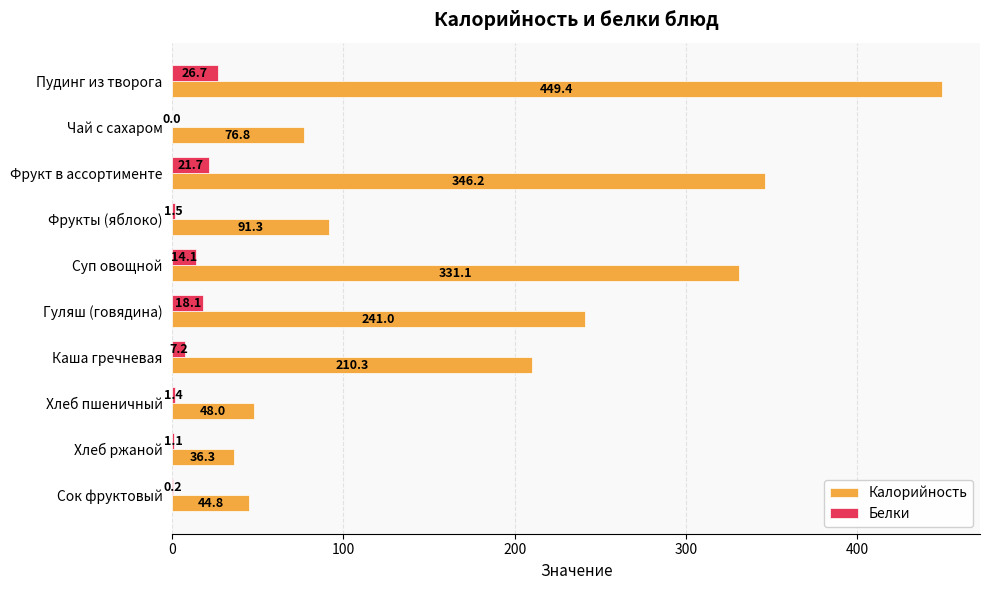

True or false: Белки has a value of 1.5 at Фрукты (яблоко).

True